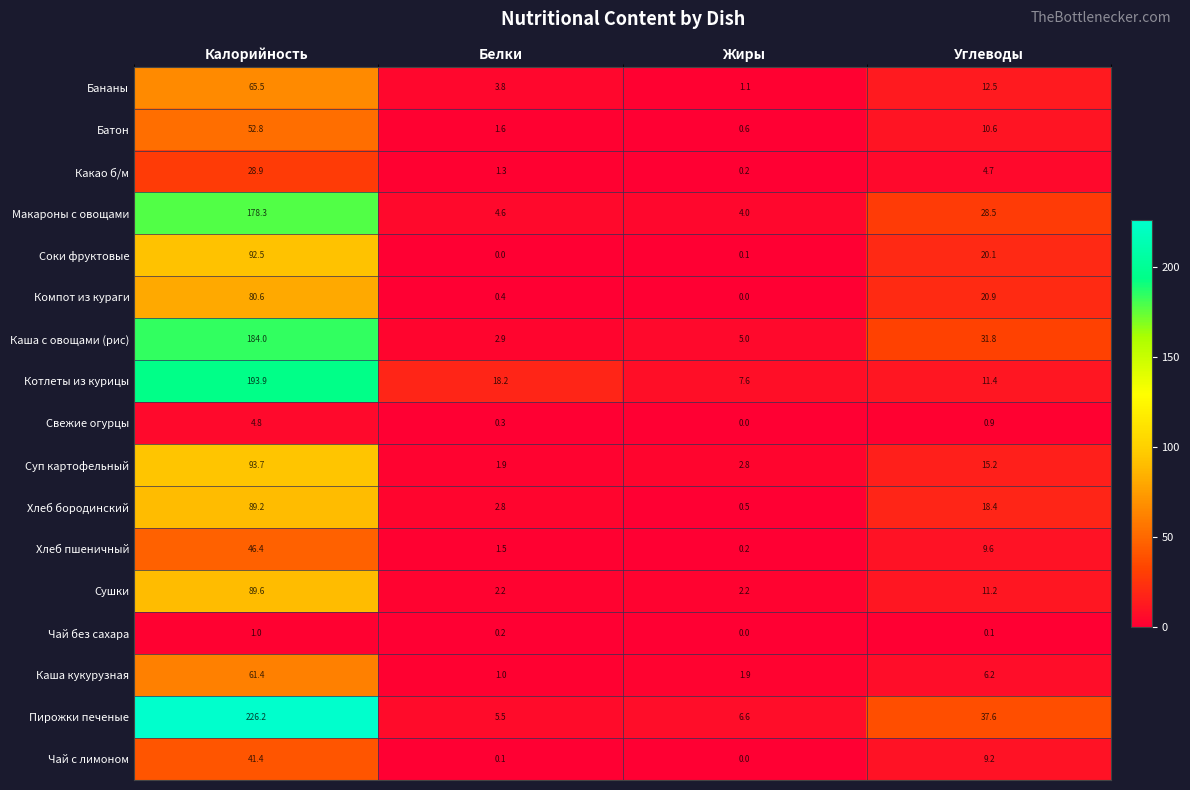

Which series has the largest total across all categories?

Пирожки печеные